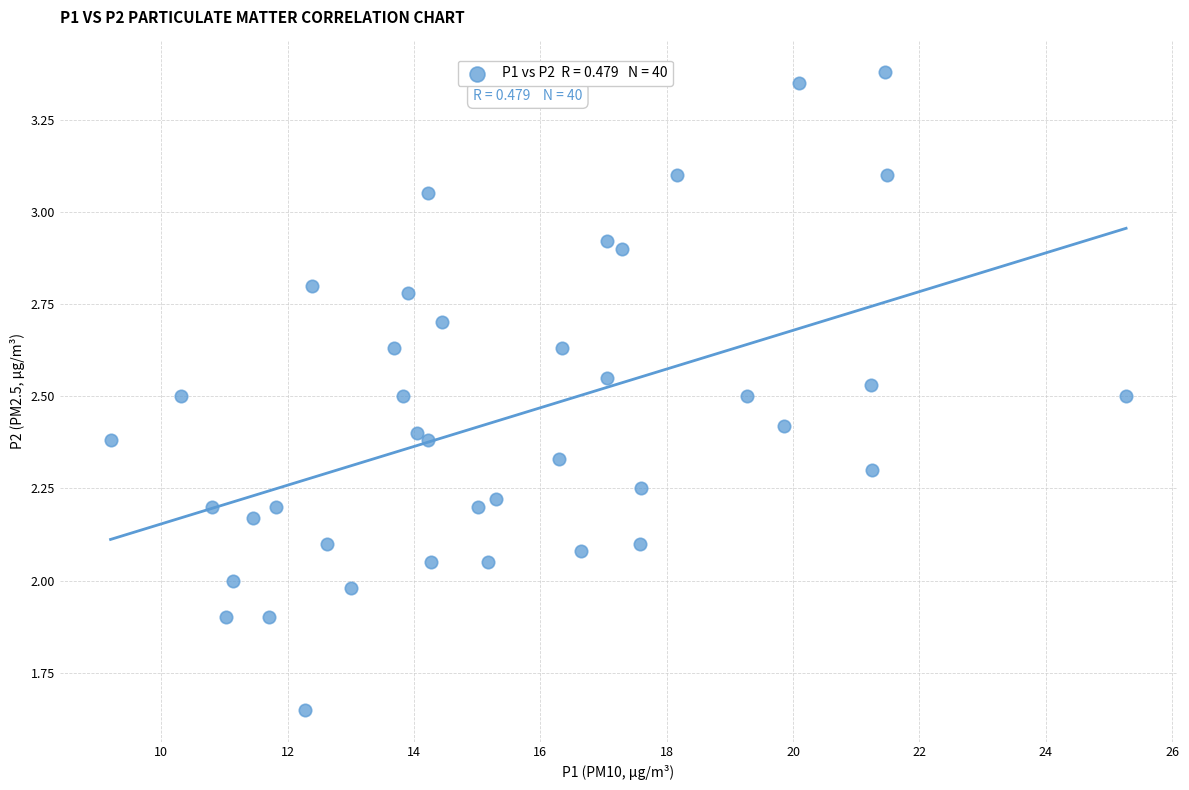

What is the range of Y values (max minus min)?

1.7